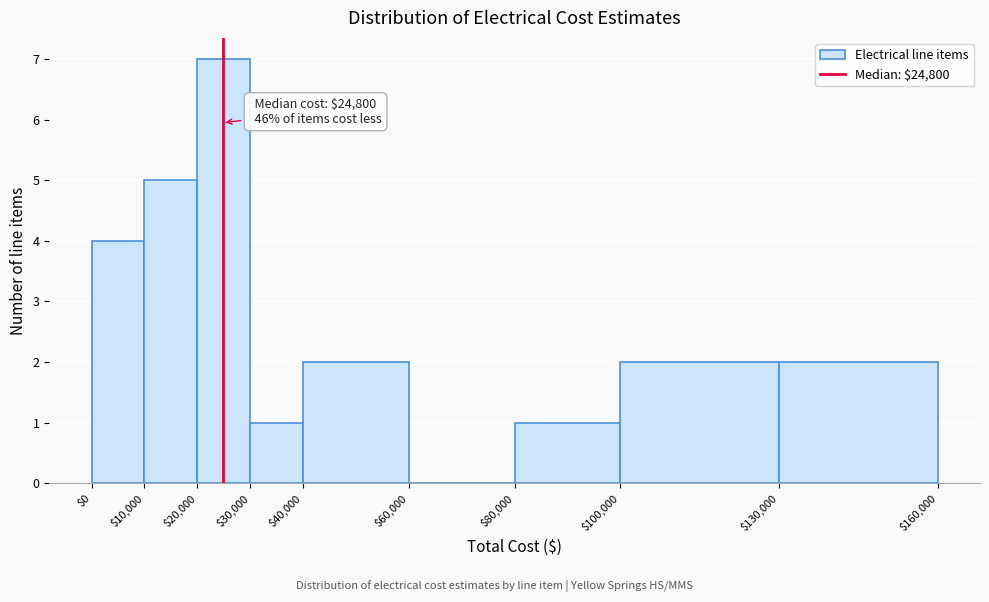

Over which range of the x-axis is the bar tallest?

$20,000 to $30,000